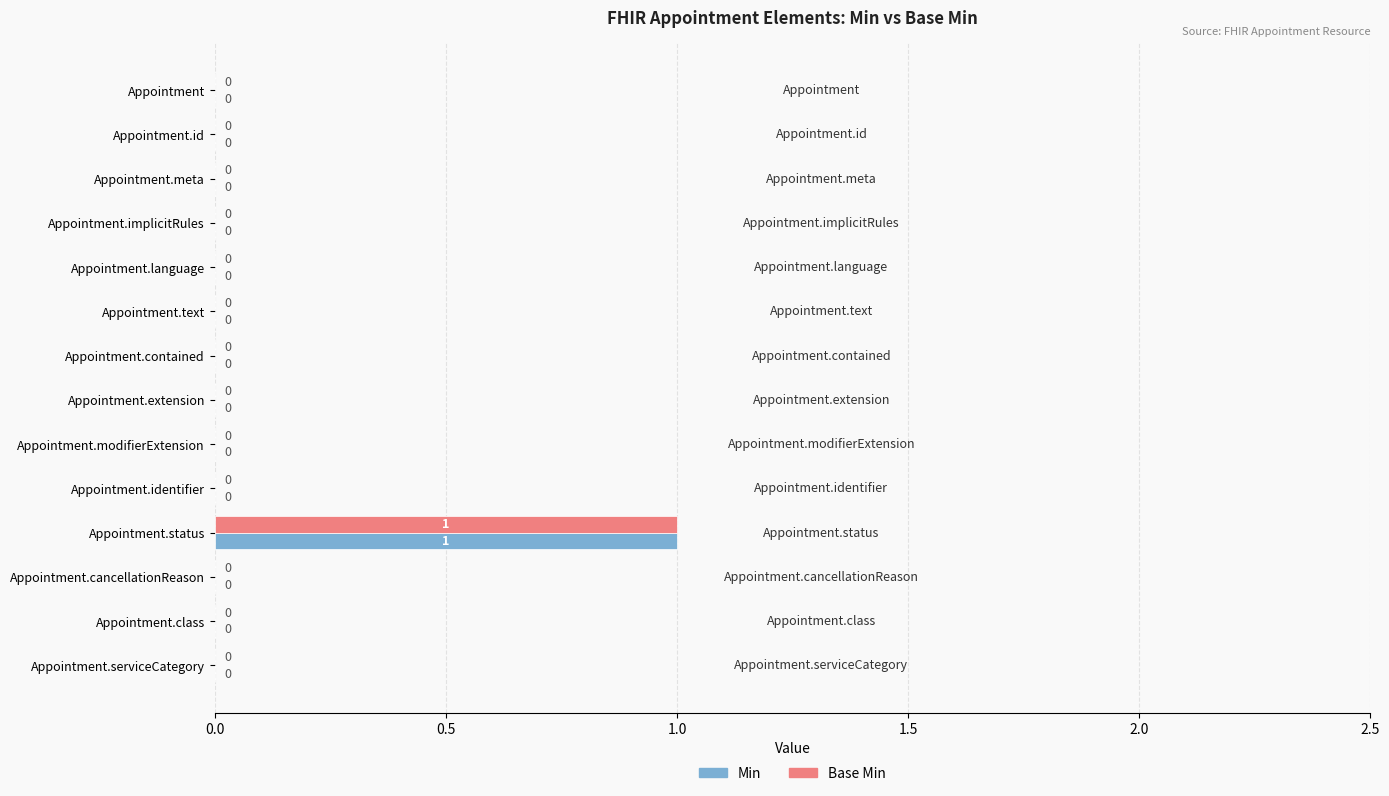

How many Min values are between 0 and 1?

14